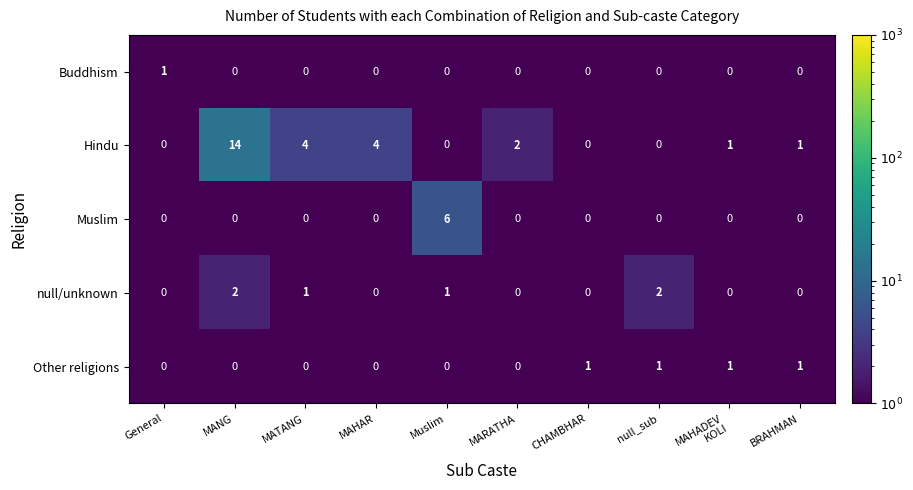

What is the sum of all null/unknown values?

6